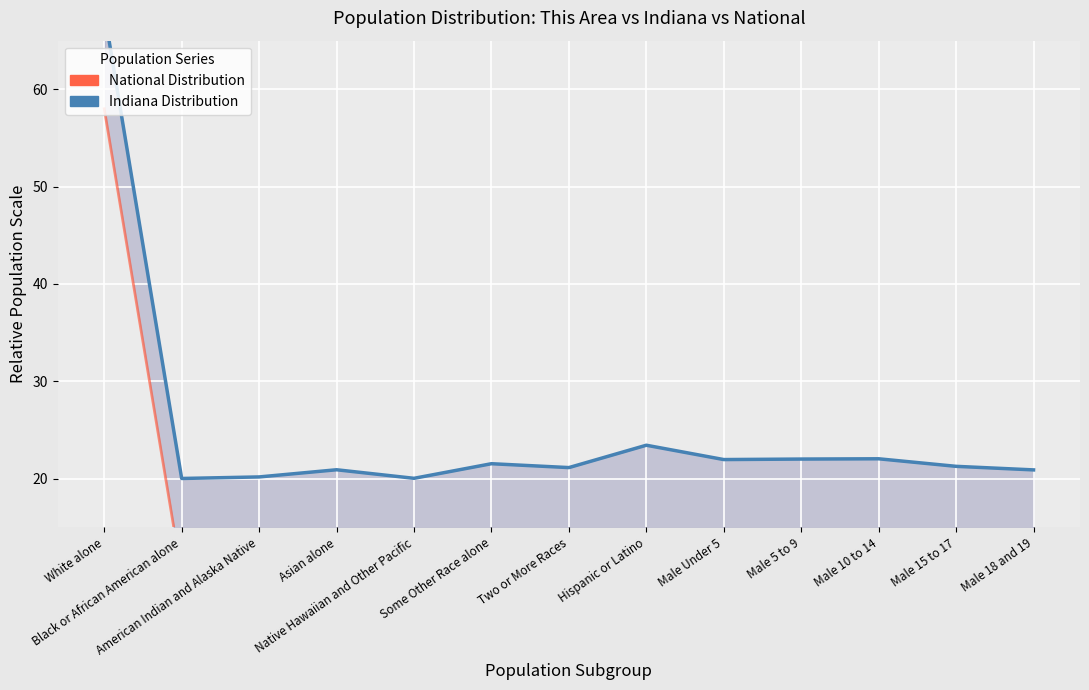

What is the total value across all series at Male 5 to 9?

24.7